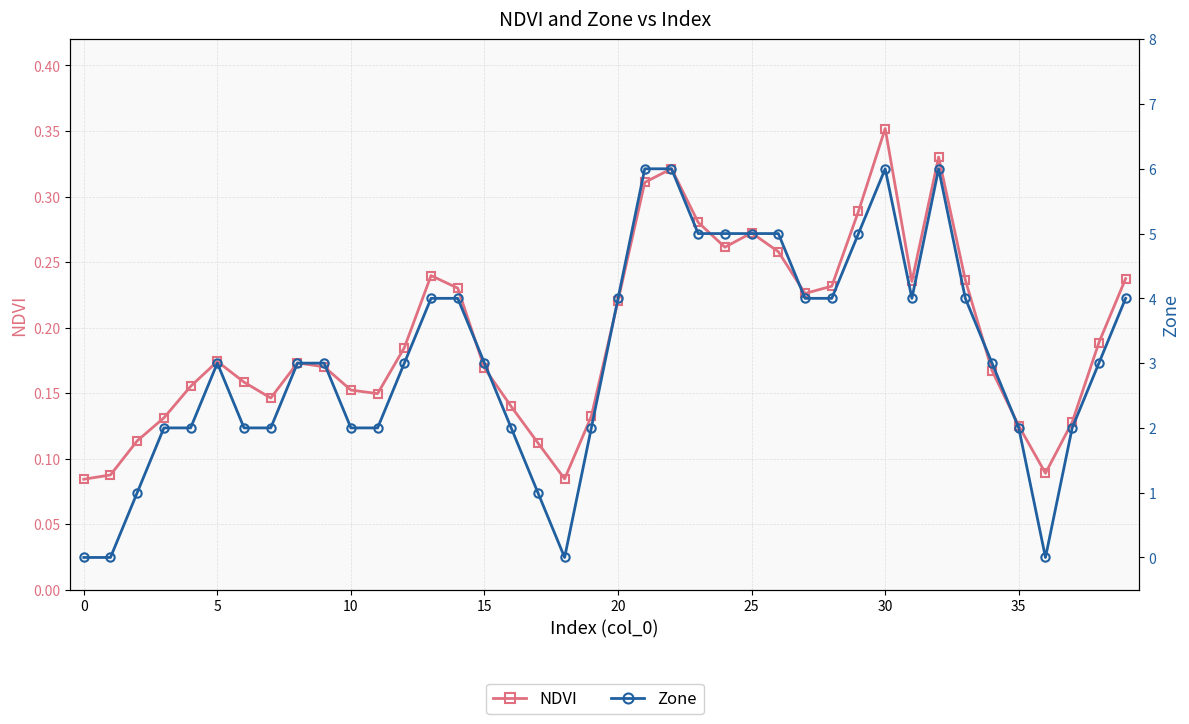

True or false: NDVI has a value of 0.1 at 36.

False